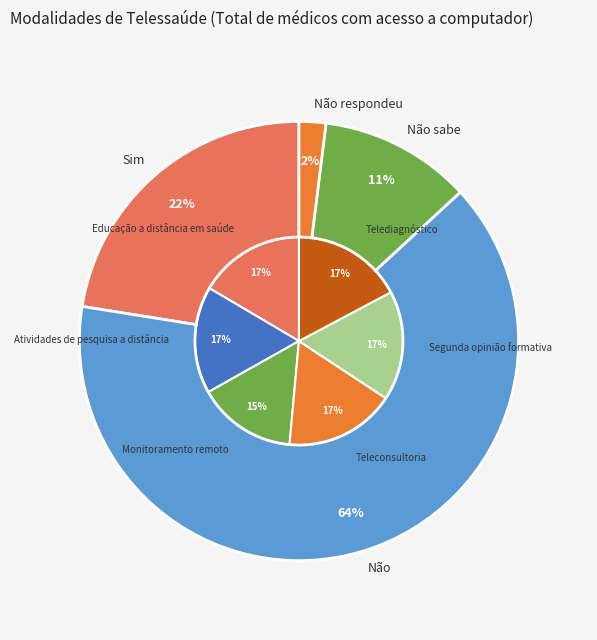

Which slice represents more than half of the pie?

Não